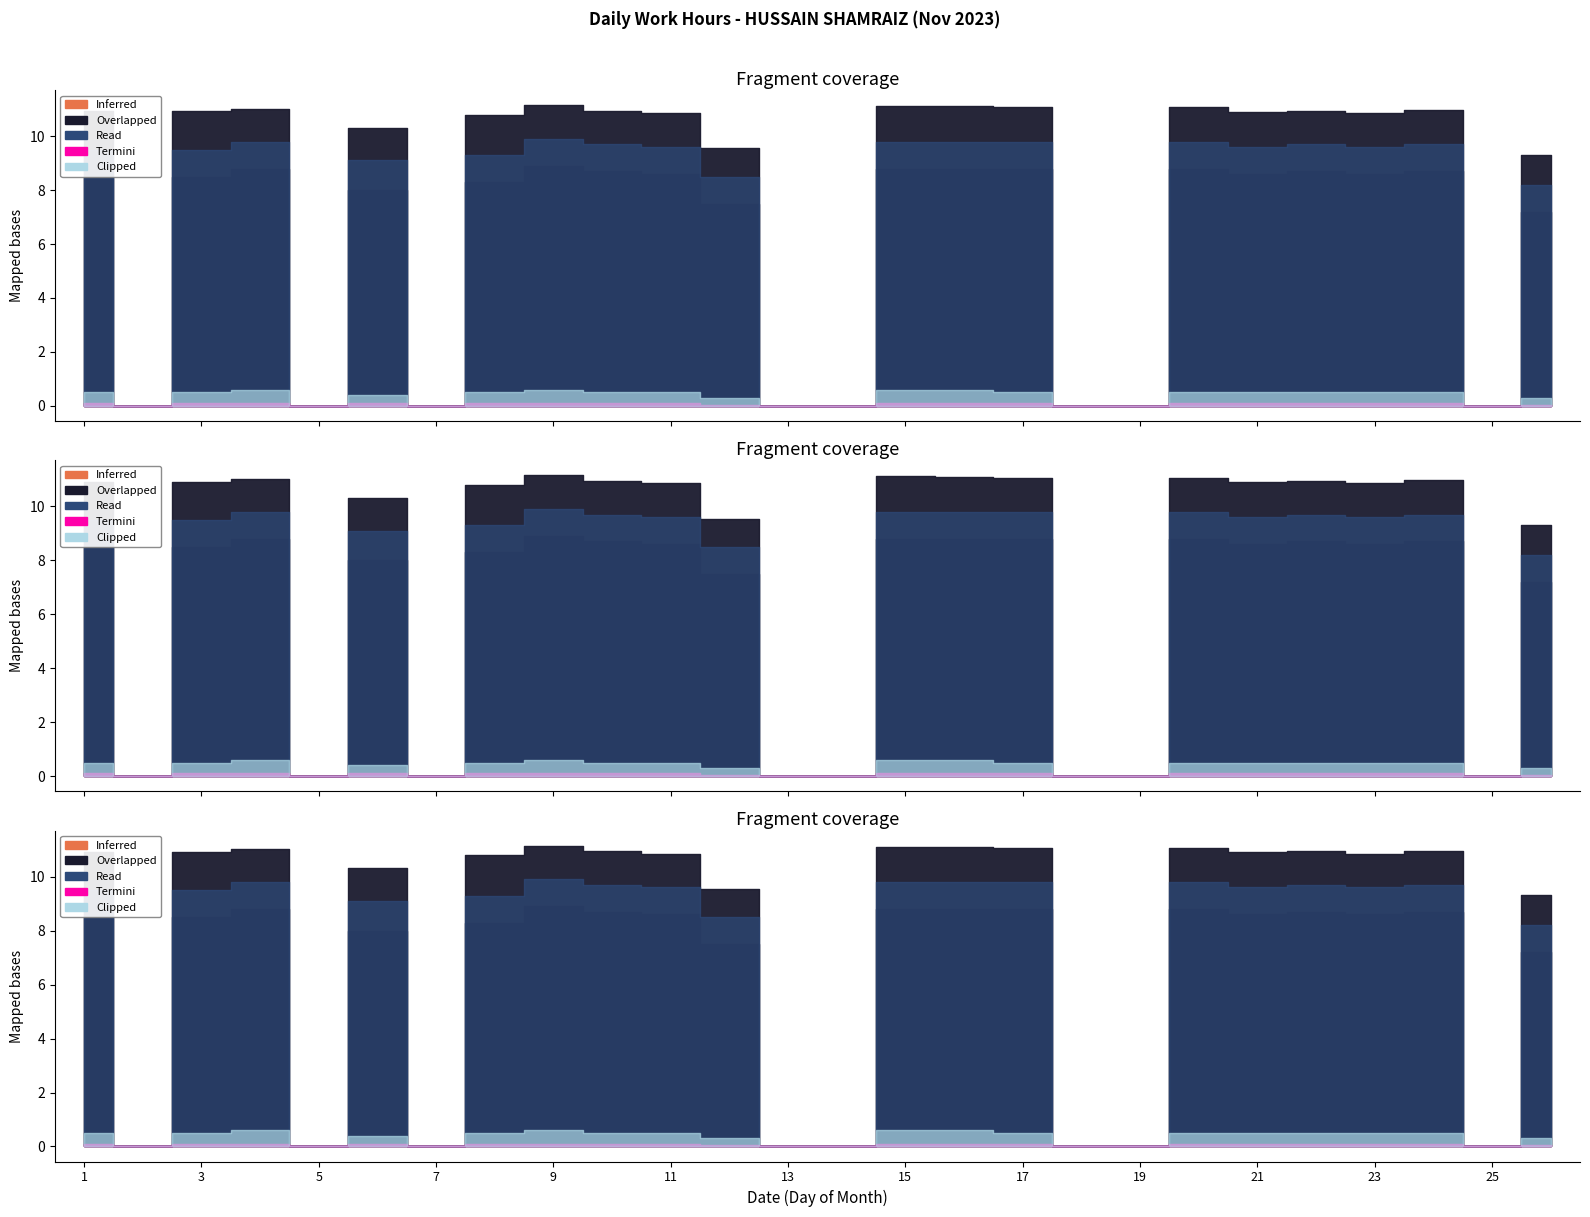

How many interior local peaks does the Termini series have?

1